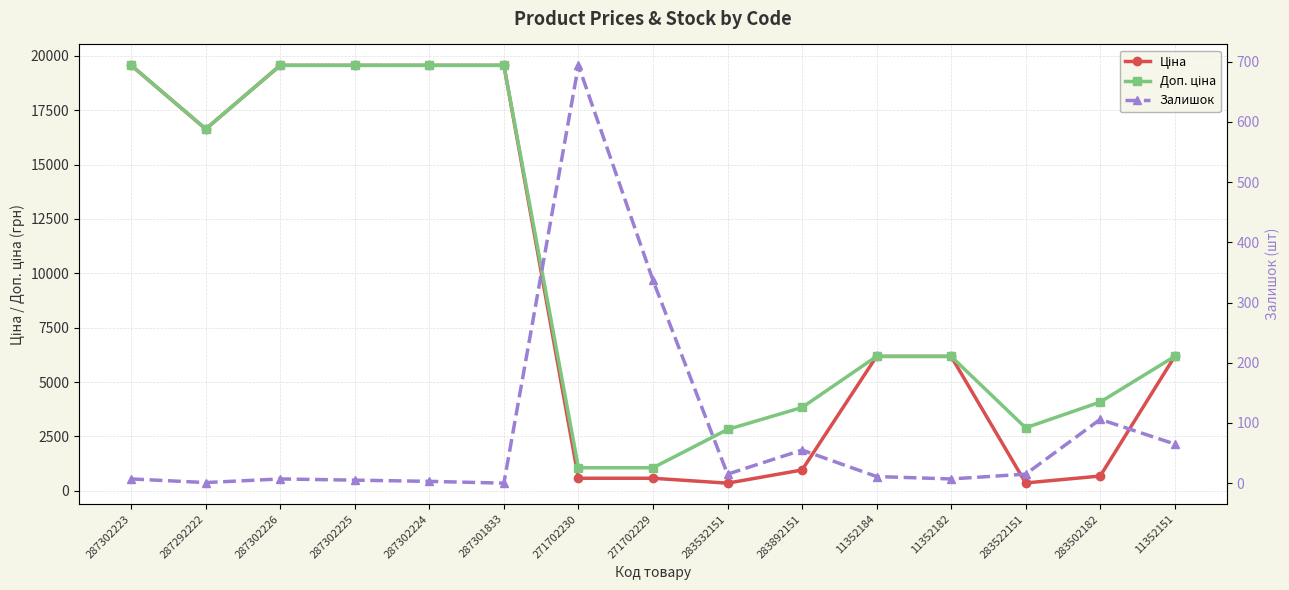

How many interior local valleys does the Залишок series have?

4